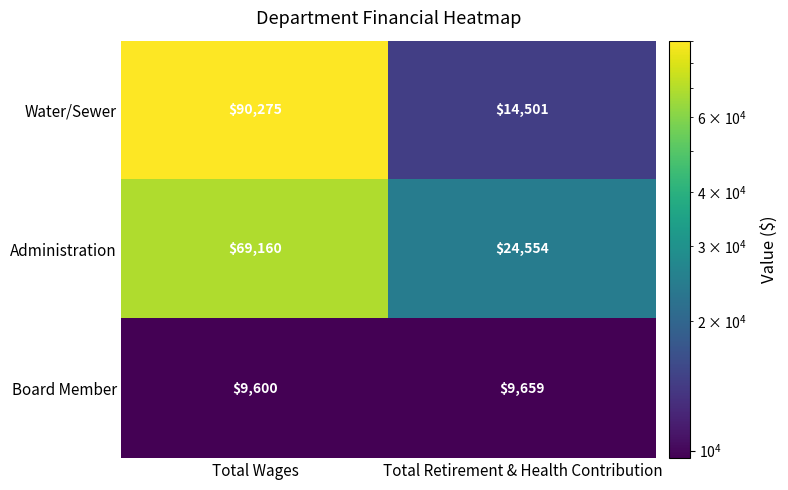

Between Total Wages and Total Retirement & Health Contribution, which series saw the biggest shift?

Water/Sewer